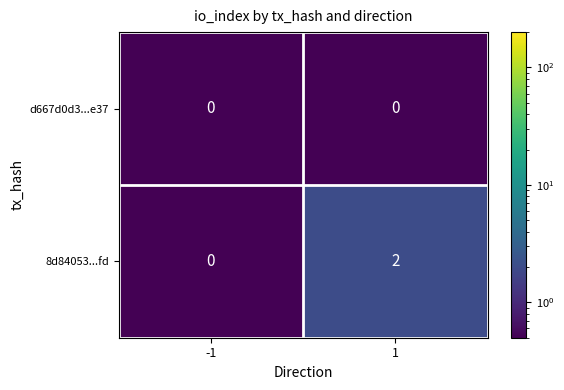

Reading left to right, transcribe all the data shown in this chart.

d667d0d3...e37: 0	0
8d84053...fd: 0	2